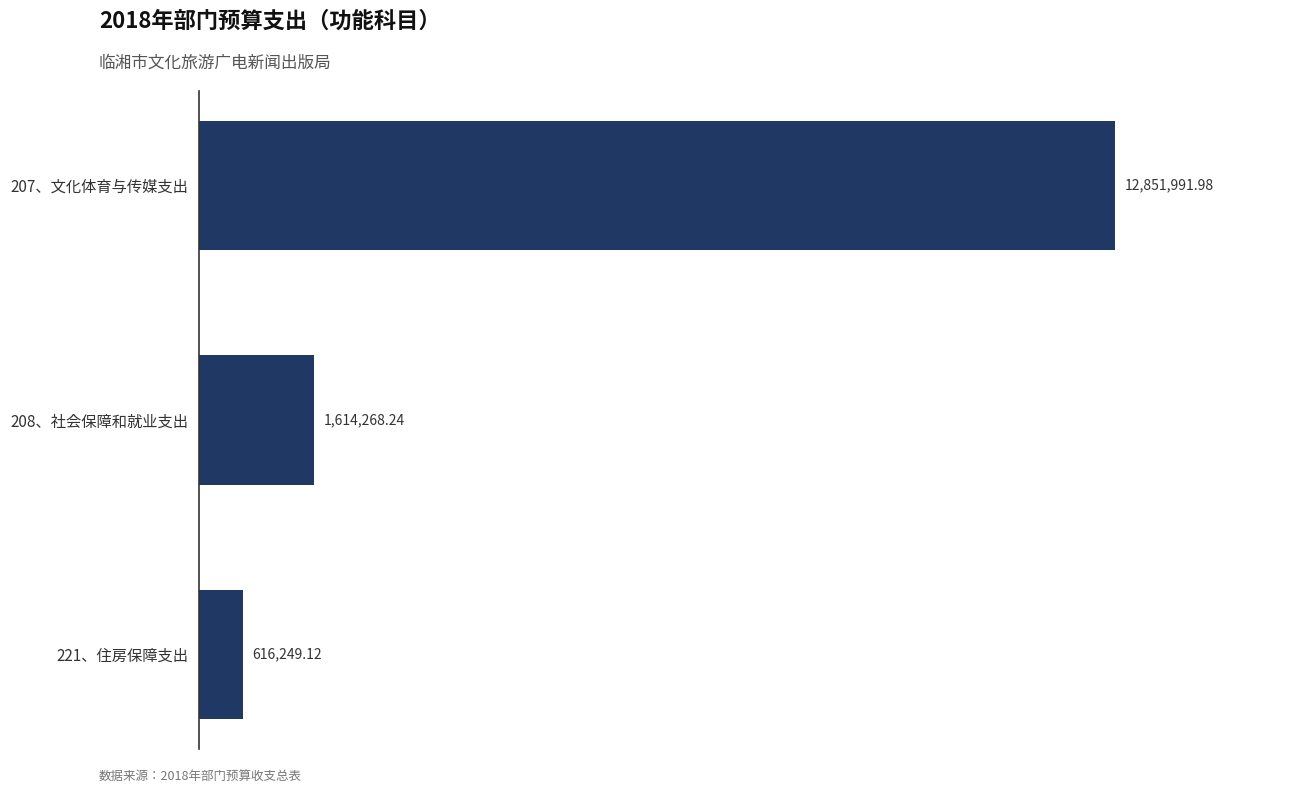

Does the chart contain any negative values?

No